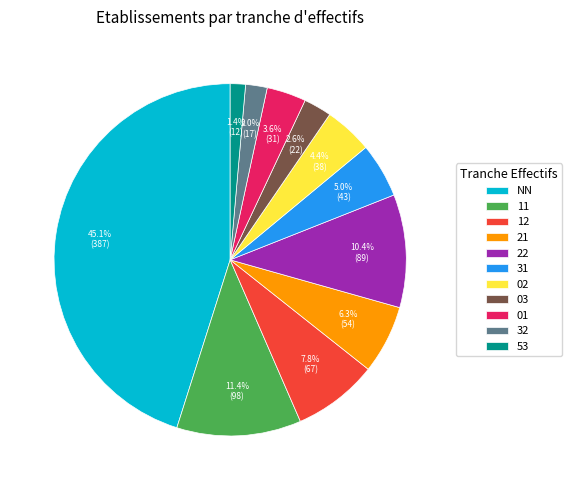

Is there any slice that represents more than half of the pie?

No